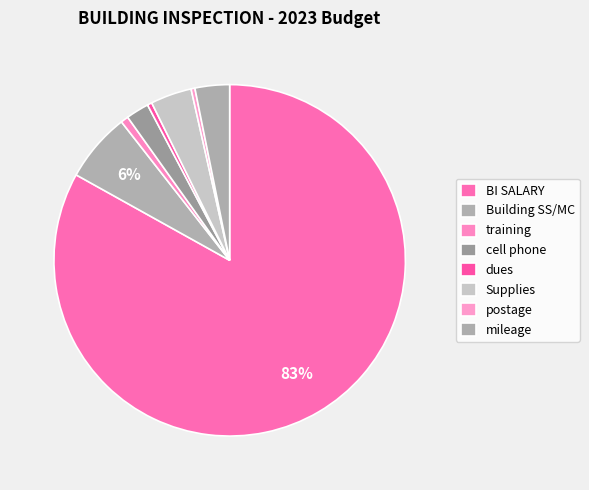

What is the largest slice in the pie chart?

BI SALARY